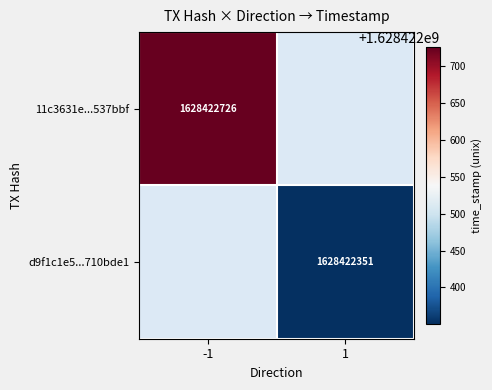

Count the 11c3631e945f5e8bf6f178611d1c0f5ae537bbf values in the range -1 to 1628422726.

2